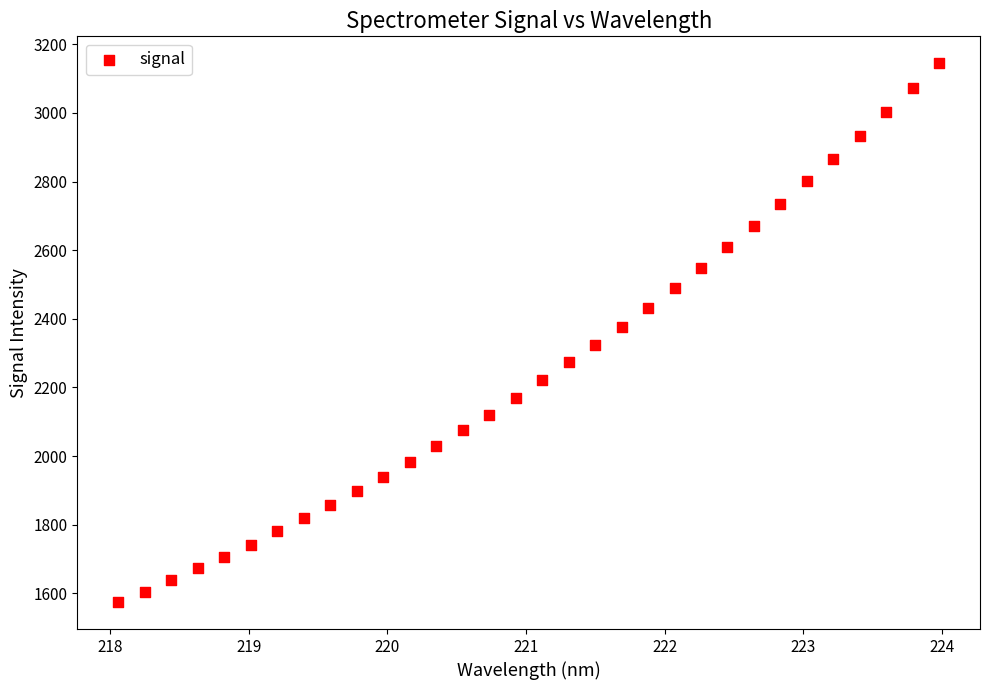

What is the range of X values (max minus min)?

5.9